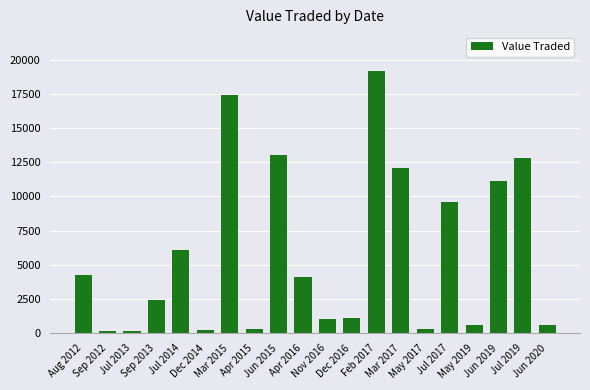

What is the smallest value displayed?

153